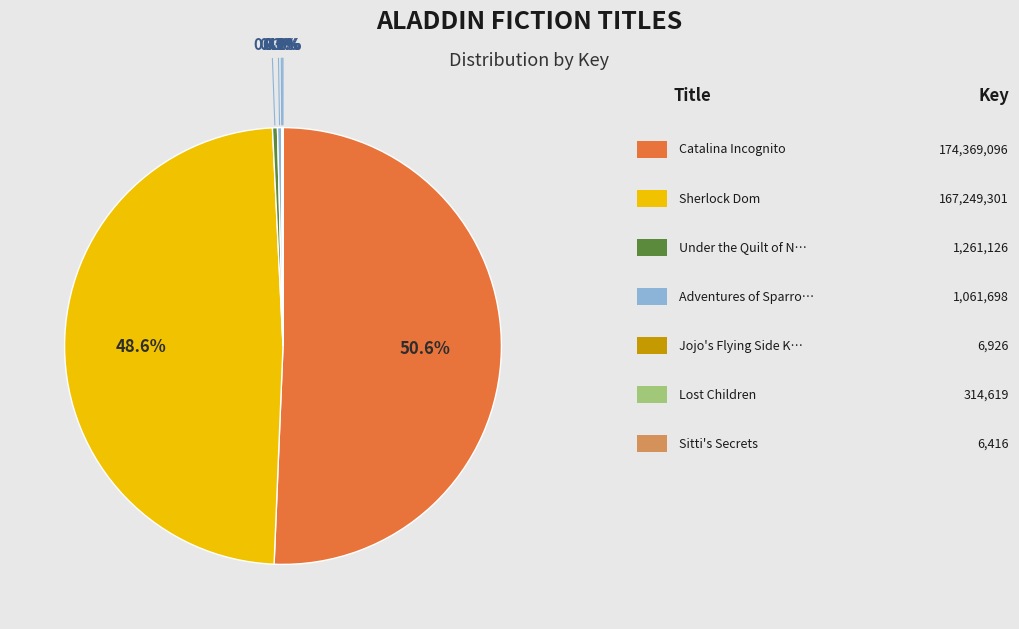

Is there any slice that represents more than half of the pie?

Yes